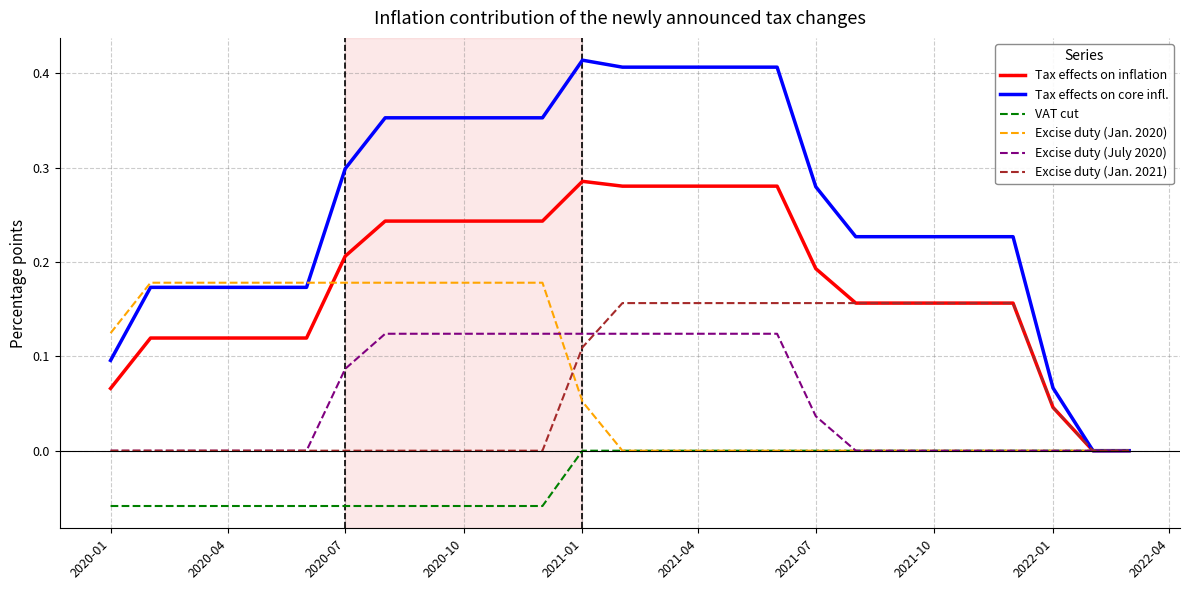

Which series has the widest spread of values?

Tax effects on core infl.